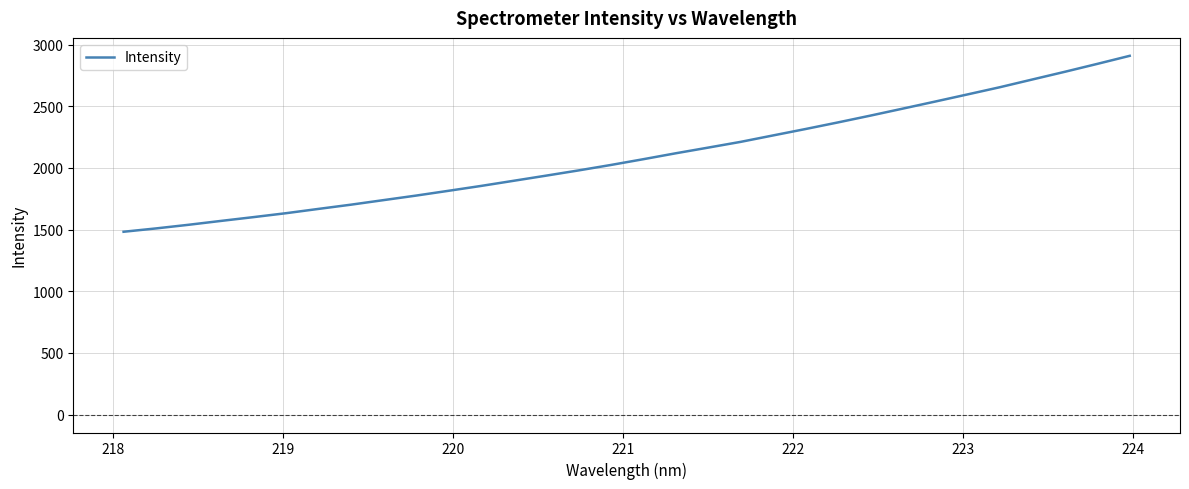

What is the difference between the maximum and minimum values?

1426.9